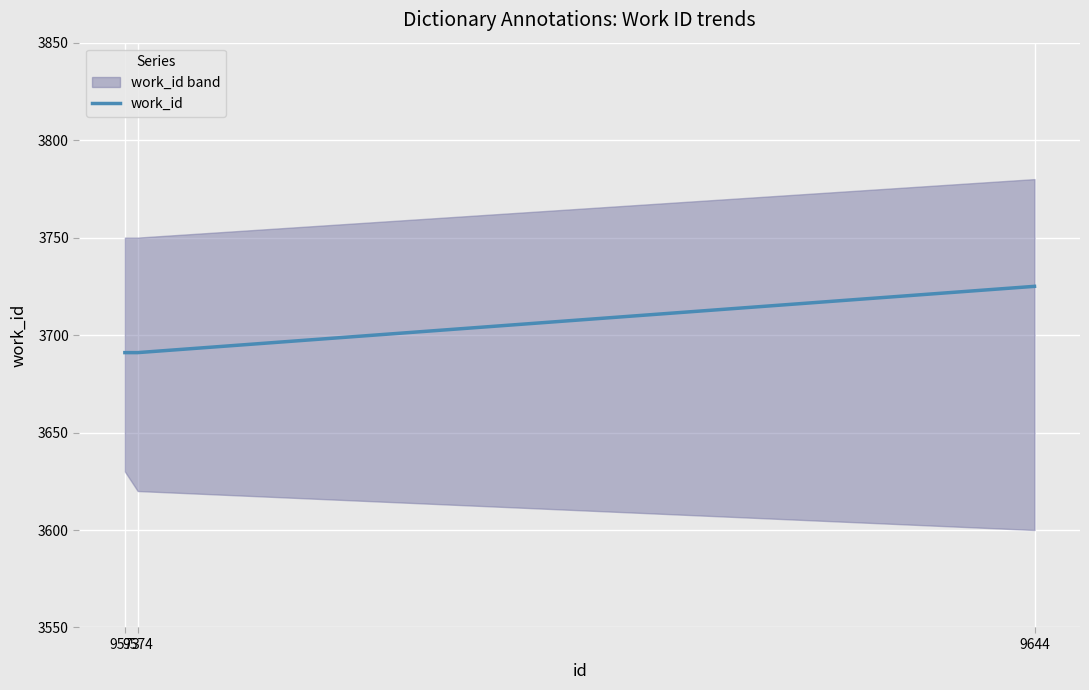

Rank the categories by value from lowest to highest.

9573, 9574, 9644